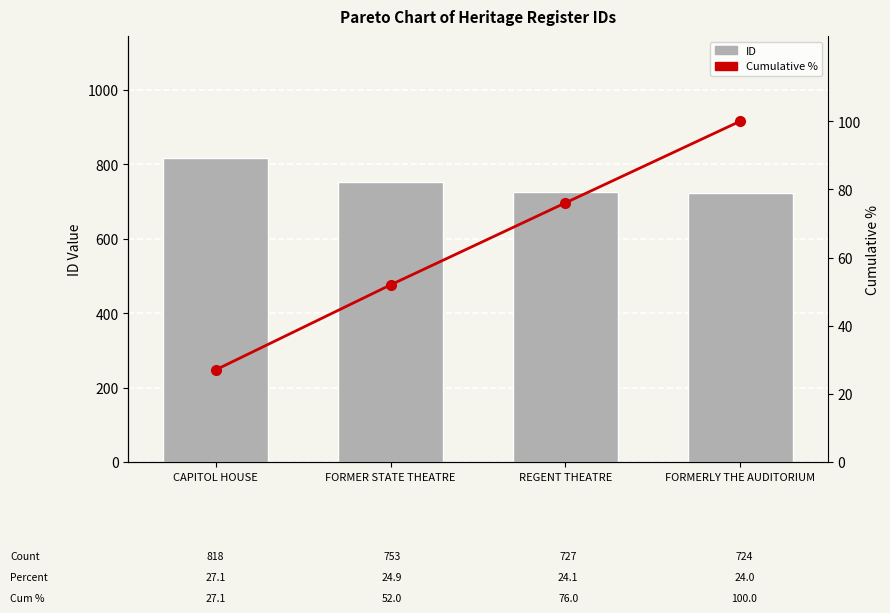

How many data points does each series have?

4